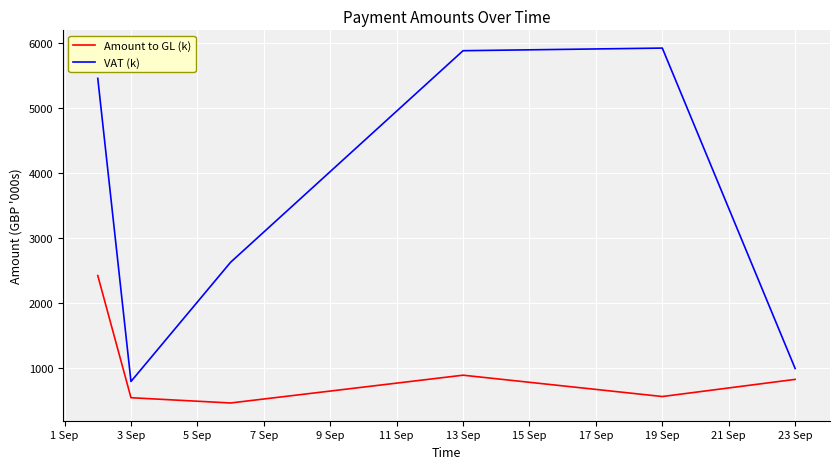

Which series has the largest total across all categories?

VAT (k)